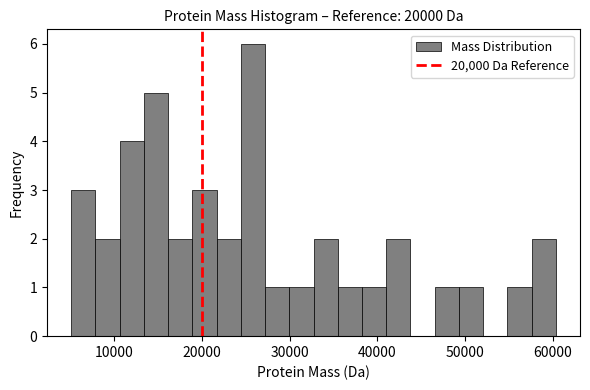

Around what value on the x-axis is the tallest bar? Give the approximate position of its centre, as read against the axis.

26000